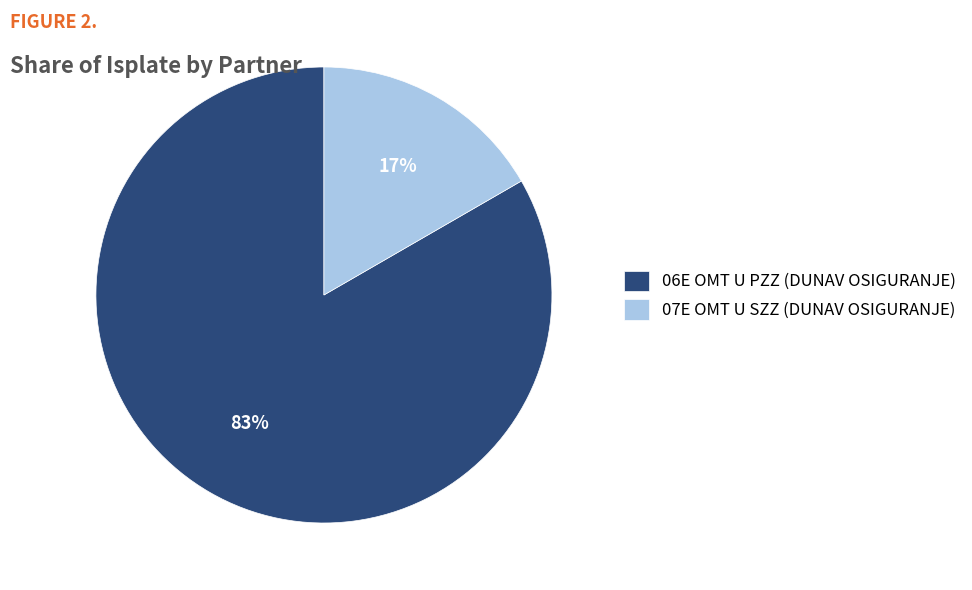

Is the sum of 06E OMT U PZZ (DUNAV OSIGURANJE) and 07E OMT U SZZ (DUNAV OSIGURANJE) greater than half?

Yes